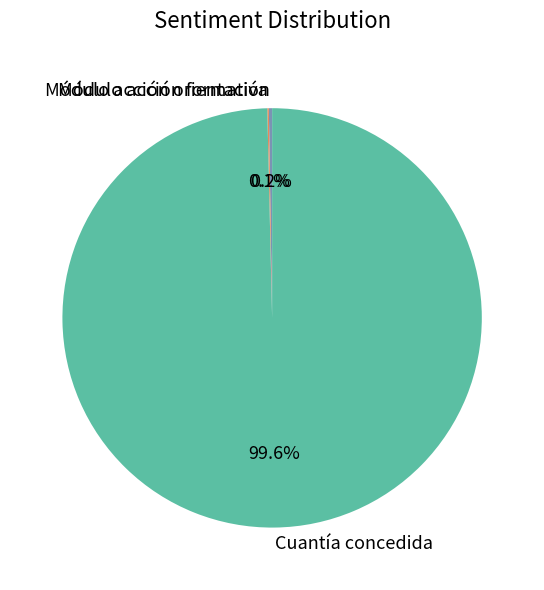

What is the majority slice?

Cuantía concedida